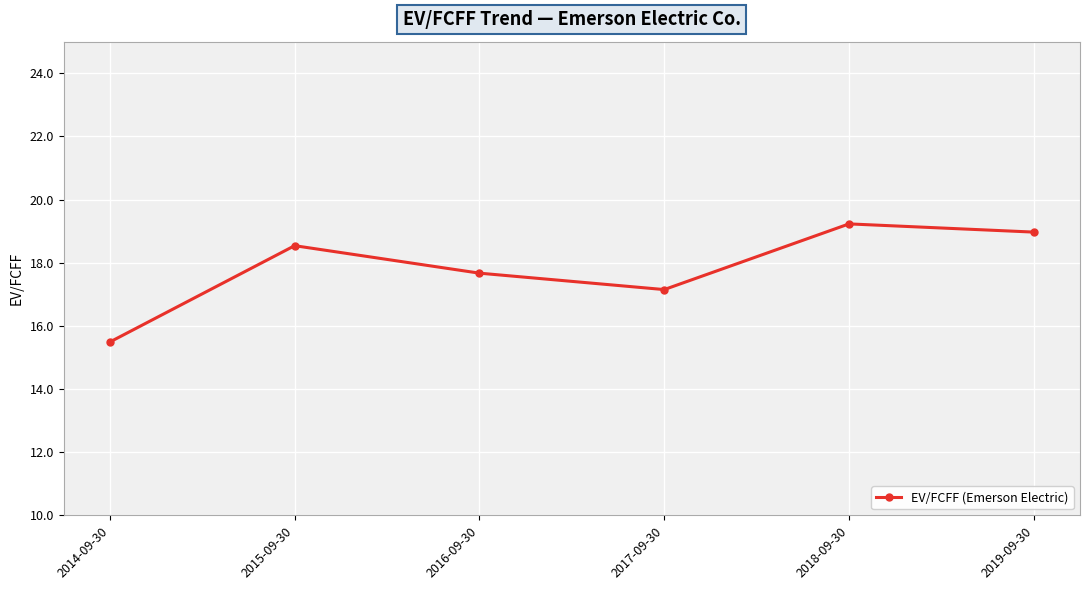

How many categories are shown in the chart?

6